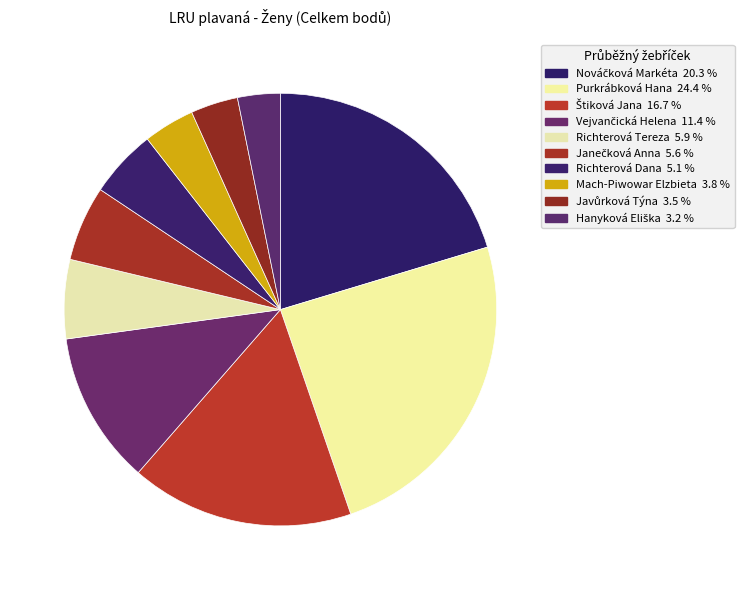

Approximately how many times larger is the value at Nováčková Markéta compared to Vejvančická Helena?

1.8